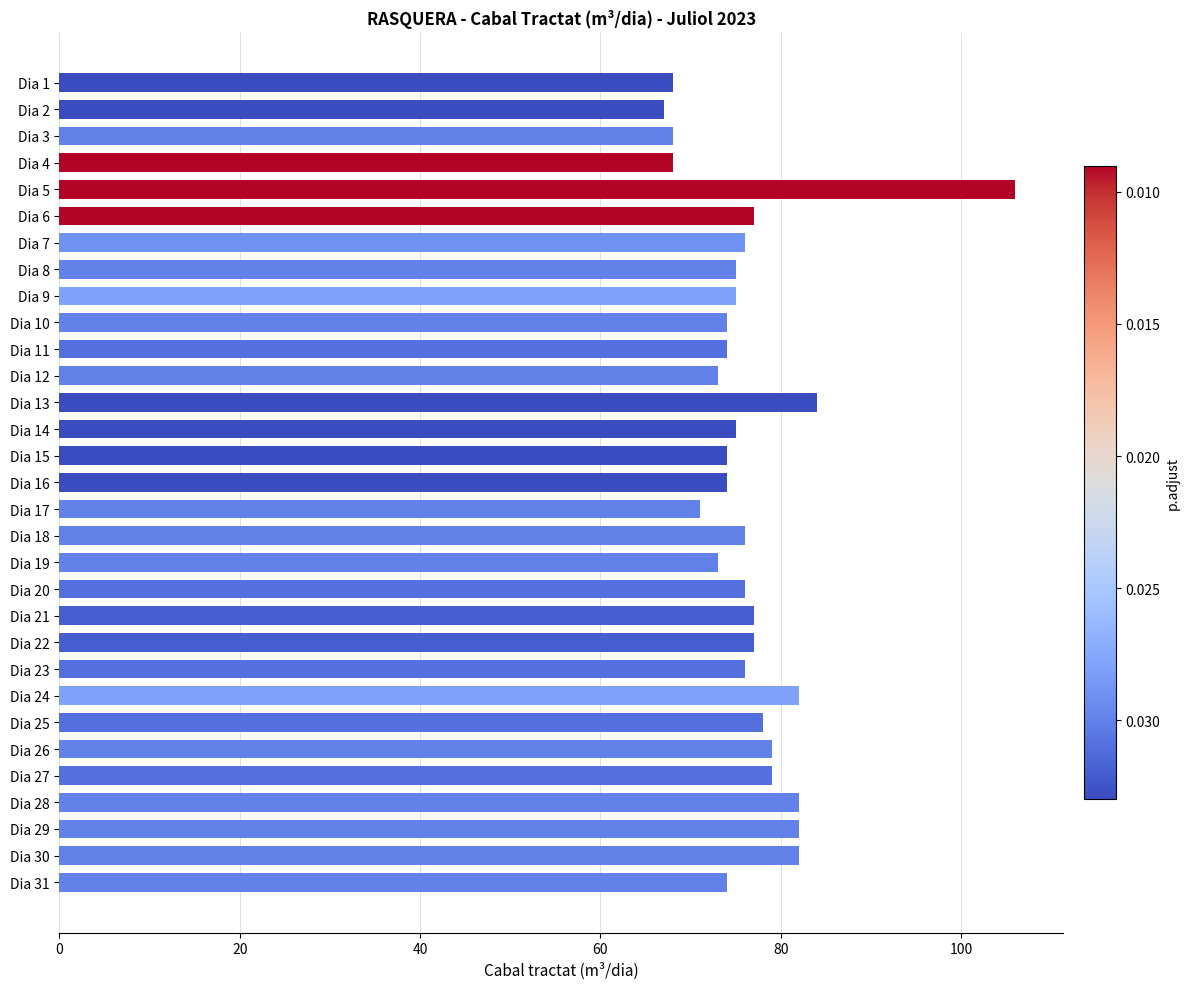

At which category does the chart reach its peak across all series?

Dia 5